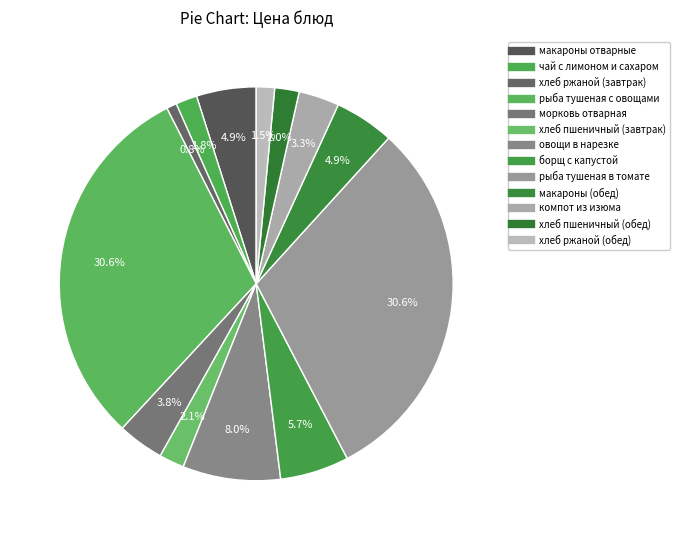

Combined, do хлеб ржаной (завтрак) and рыба тушеная с овощами account for over 50%?

No